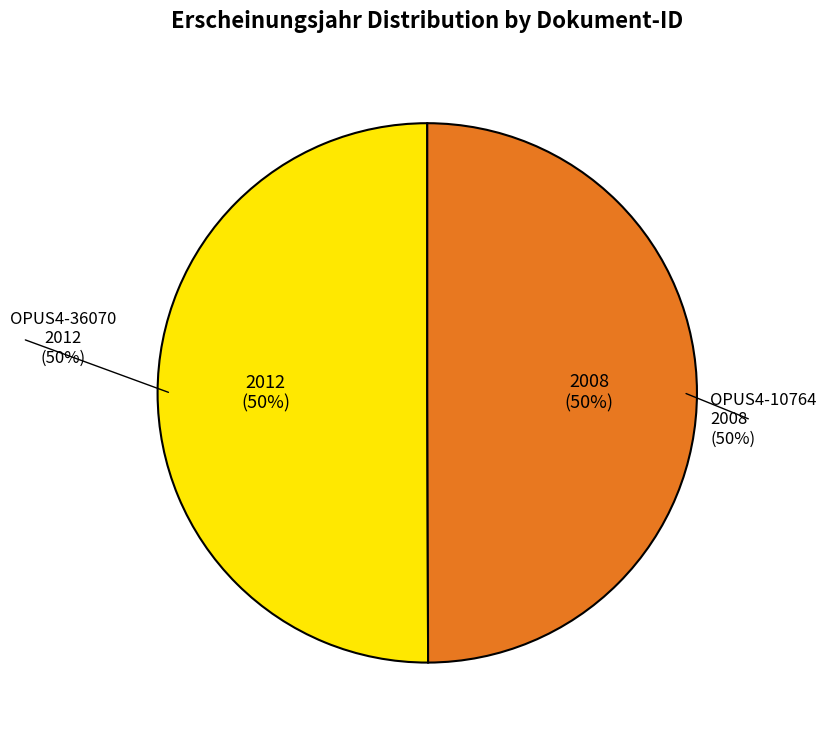

What percentage is the OPUS4-36070 slice, to the nearest percent?

50%